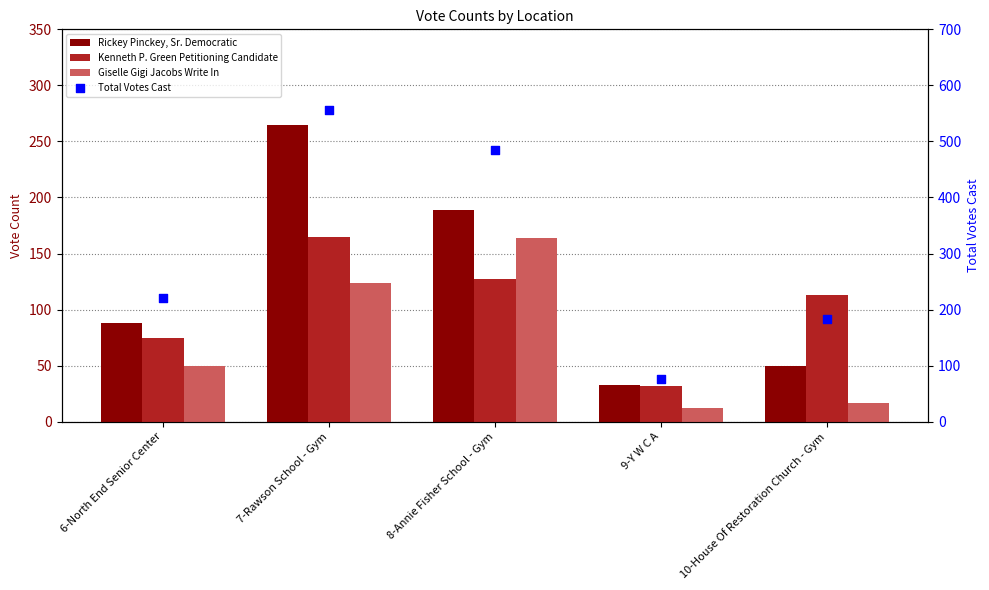

At which category is the sum across all series the highest?

7-Rawson School - Gym